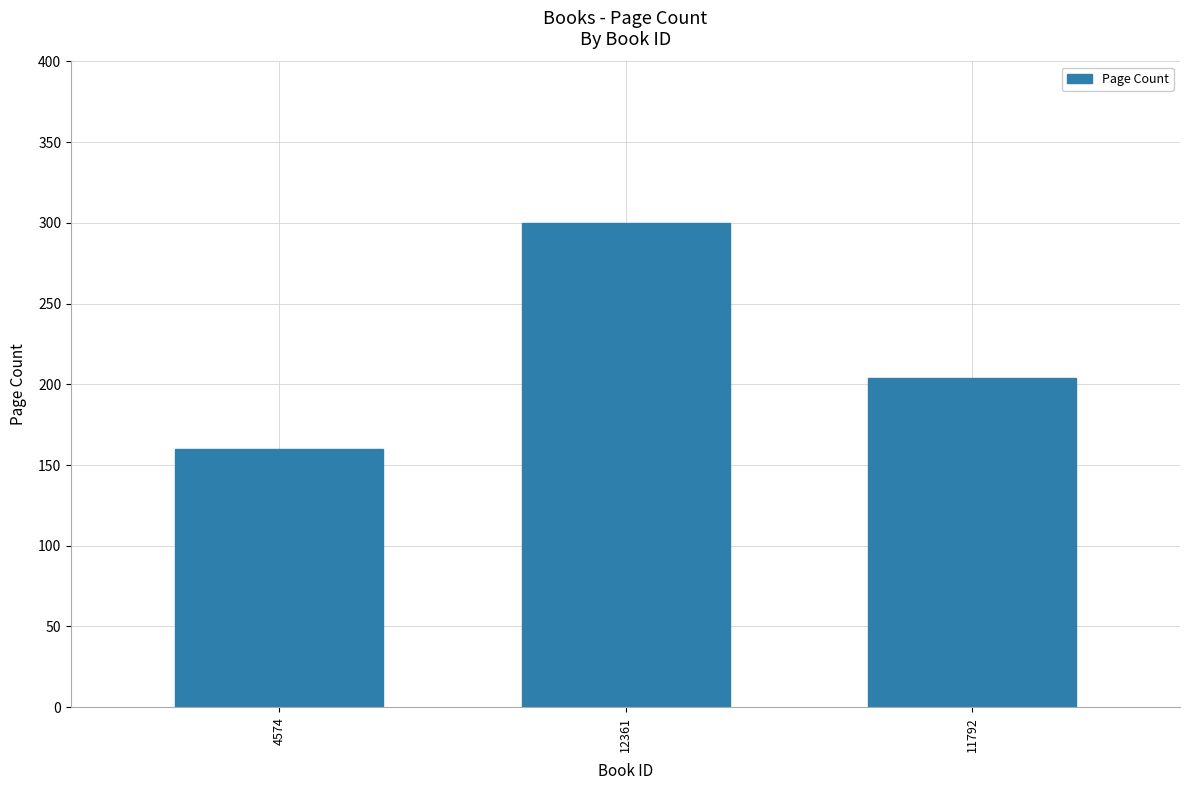

How many series are shown in this chart?

1